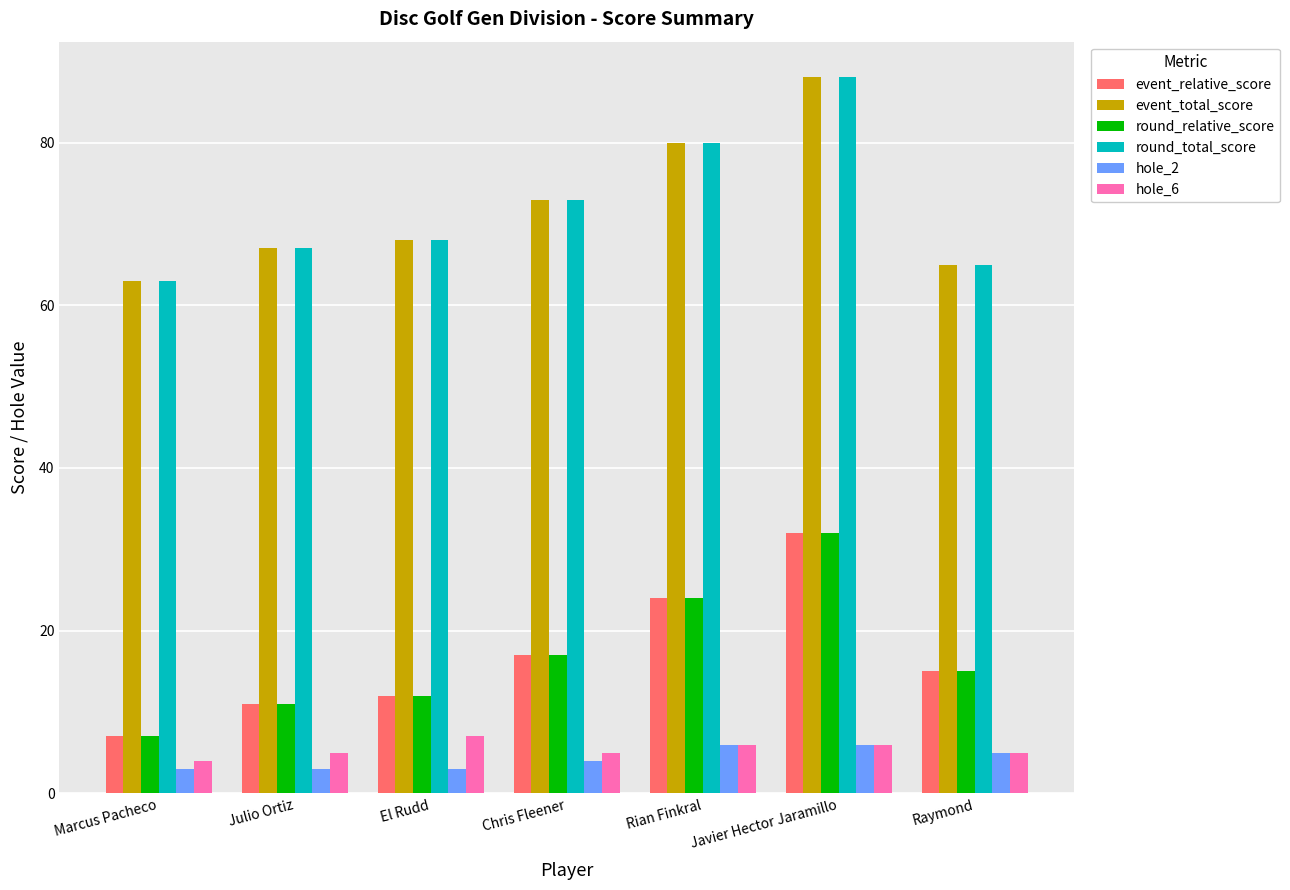

Is it true that event_relative_score equals 22 at Raymond?

False